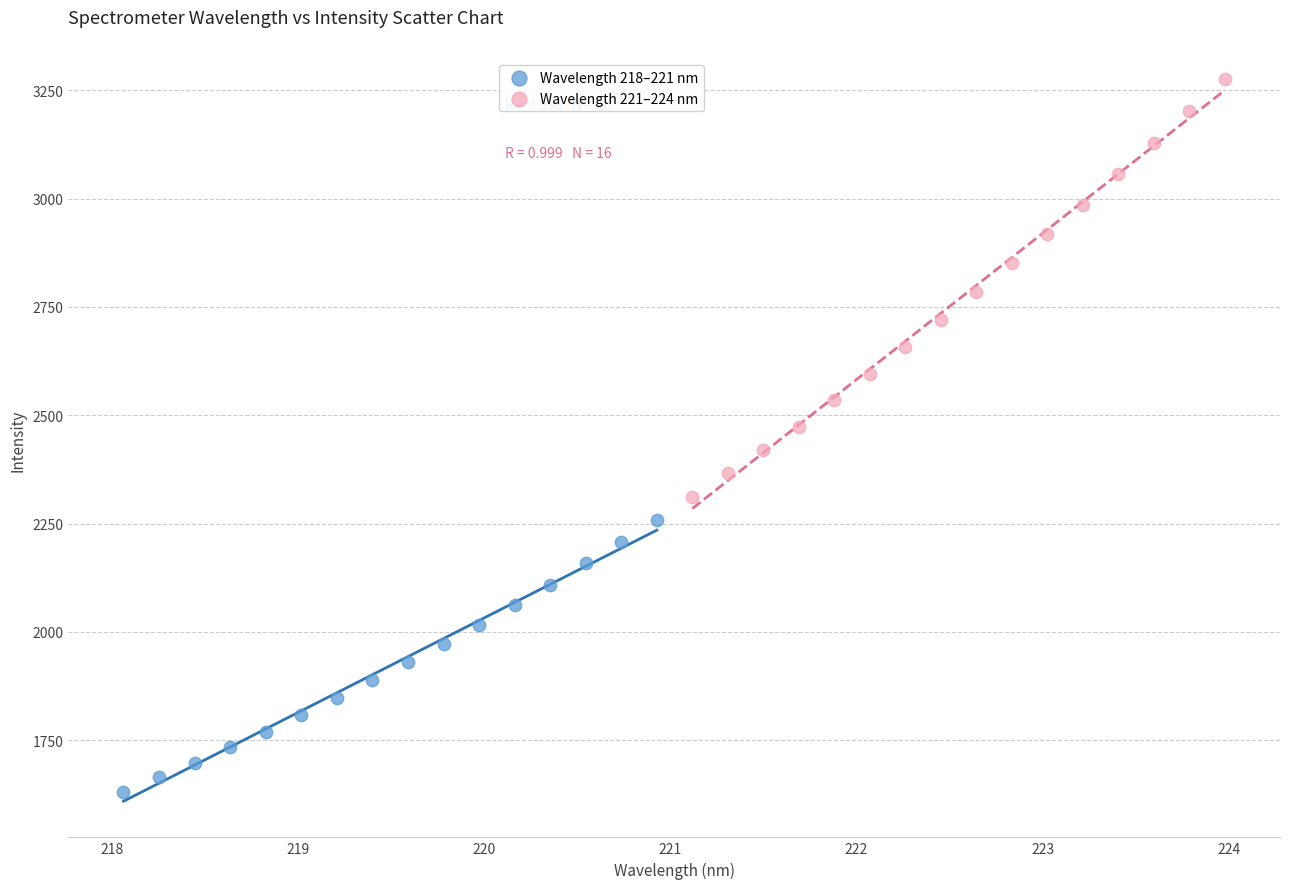

Which series contains the highest Y value?

Wavelength 221–224 nm